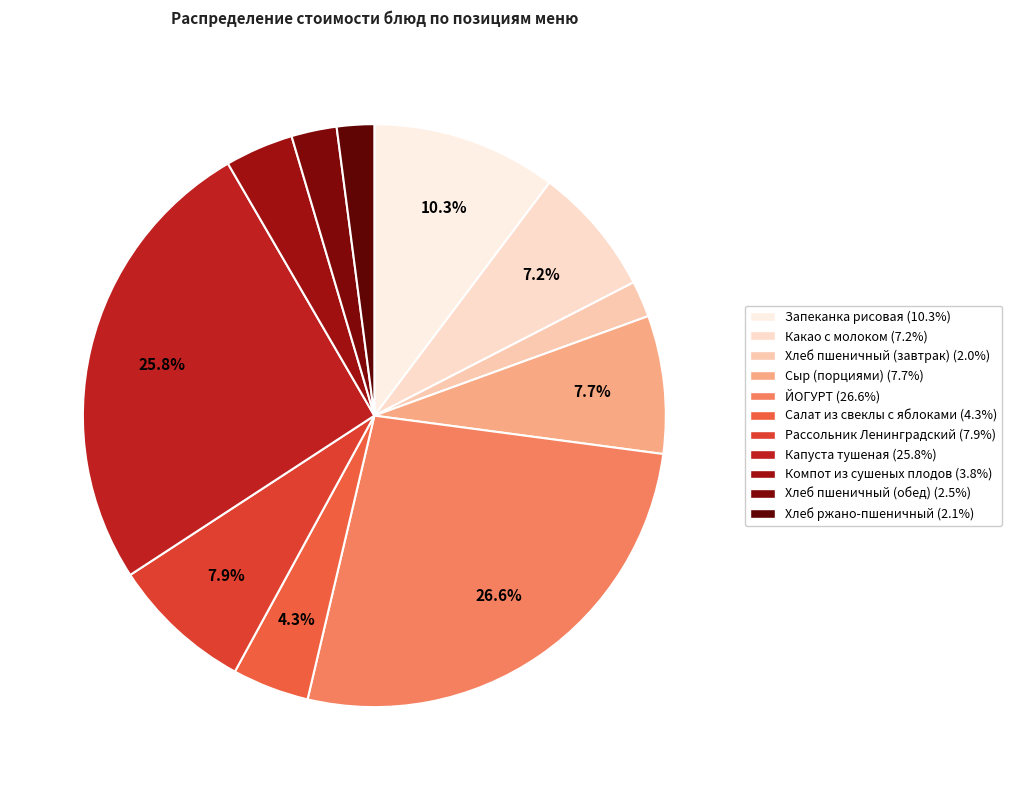

How many segments does this pie chart have?

11